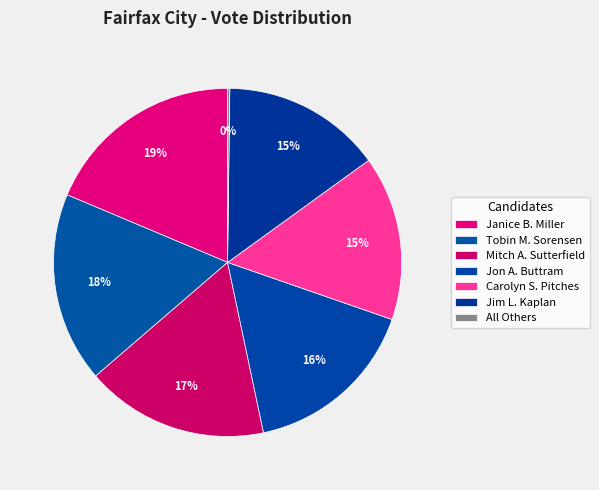

Rank the categories by value from highest to lowest.

Janice B. Miller, Tobin M. Sorensen, Mitch A. Sutterfield, Jon A. Buttram, Carolyn S. Pitches, Jim L. Kaplan, All Others